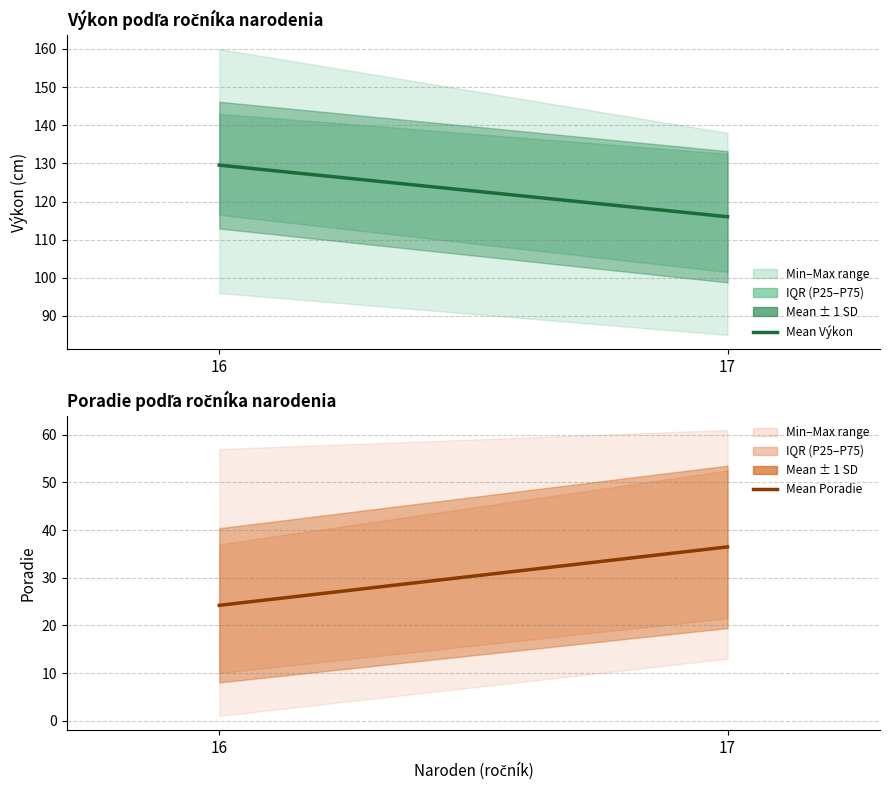

What is the minimum value for Výkon (mean)?

116.0